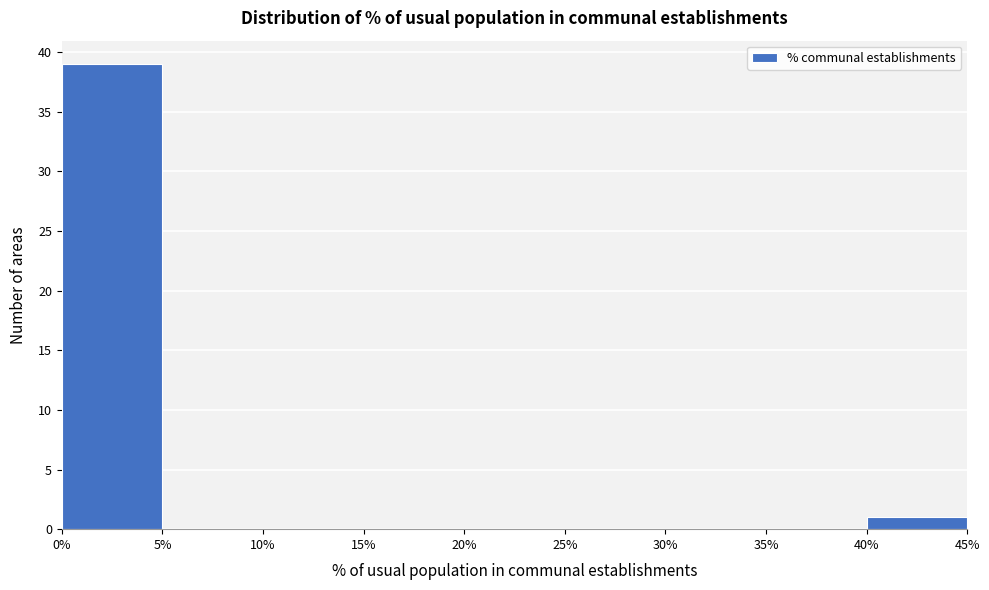

Reading left to right, transcribe this chart: for each bar, give the range it covers on the x-axis and its height. The values are not printed on the chart, so give them approximately, as read against the axis.

0% to 5%: 39
5% to 10%: 0
10% to 15%: 0
15% to 20%: 0
20% to 25%: 0
25% to 30%: 0
30% to 35%: 0
35% to 40%: 0
40% to 45%: 1